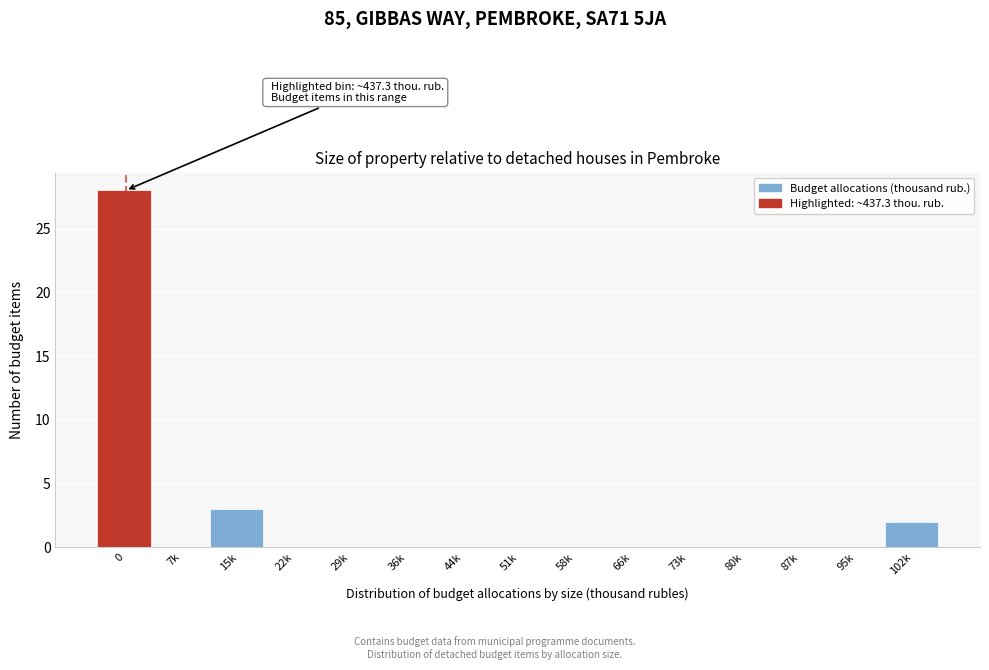

Reading left to right, extract all data points from this chart.

0=28	7k=0	15k=3	22k=0	29k=0	36k=0	44k=0	51k=0	58k=0	66k=0	73k=0	80k=0	87k=0	95k=0	102k=2